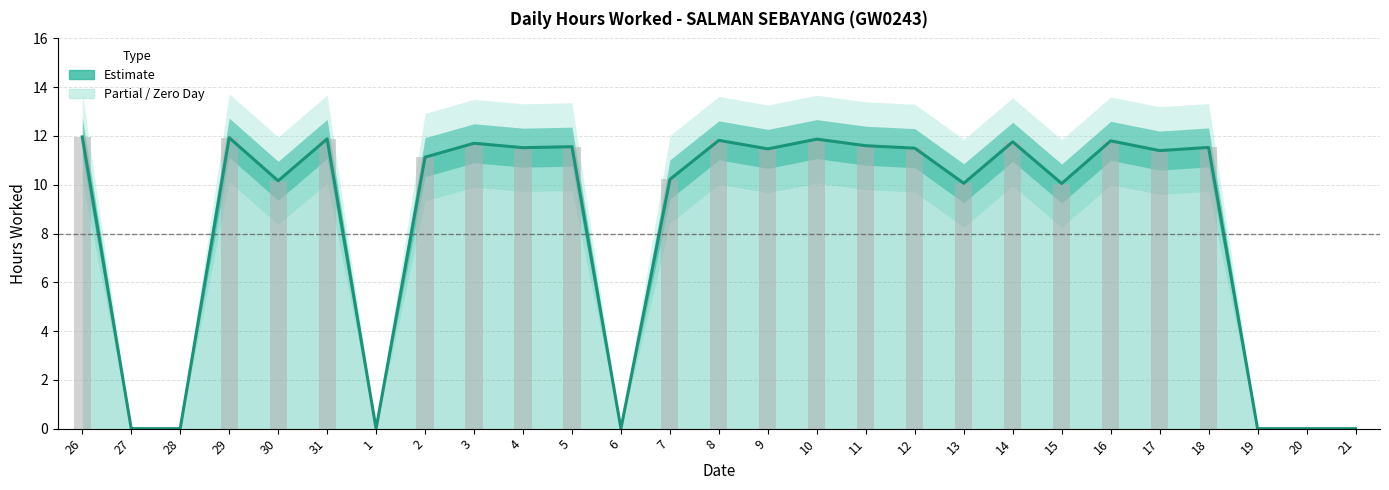

What is the ratio of the value at 5 to the value at 13?

1.1